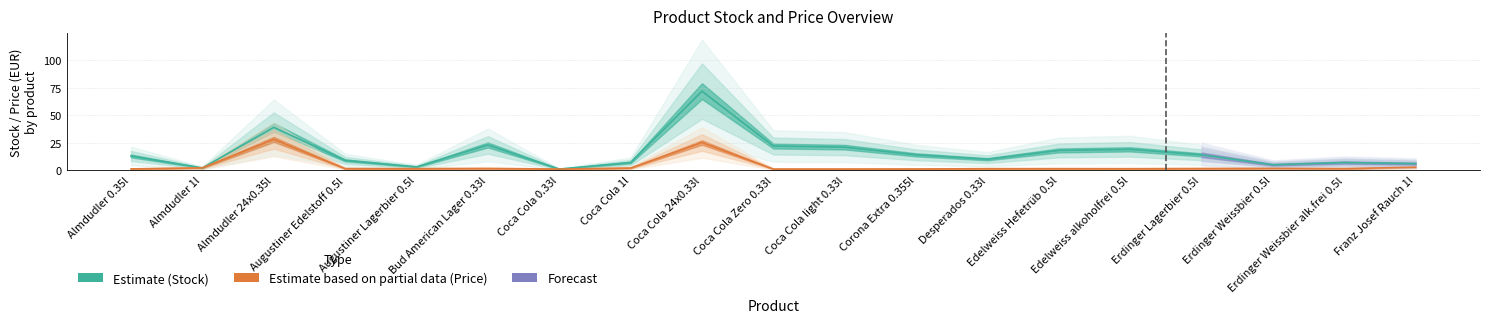

Where is the first local maximum for price?

Almdudler 24x0.35l